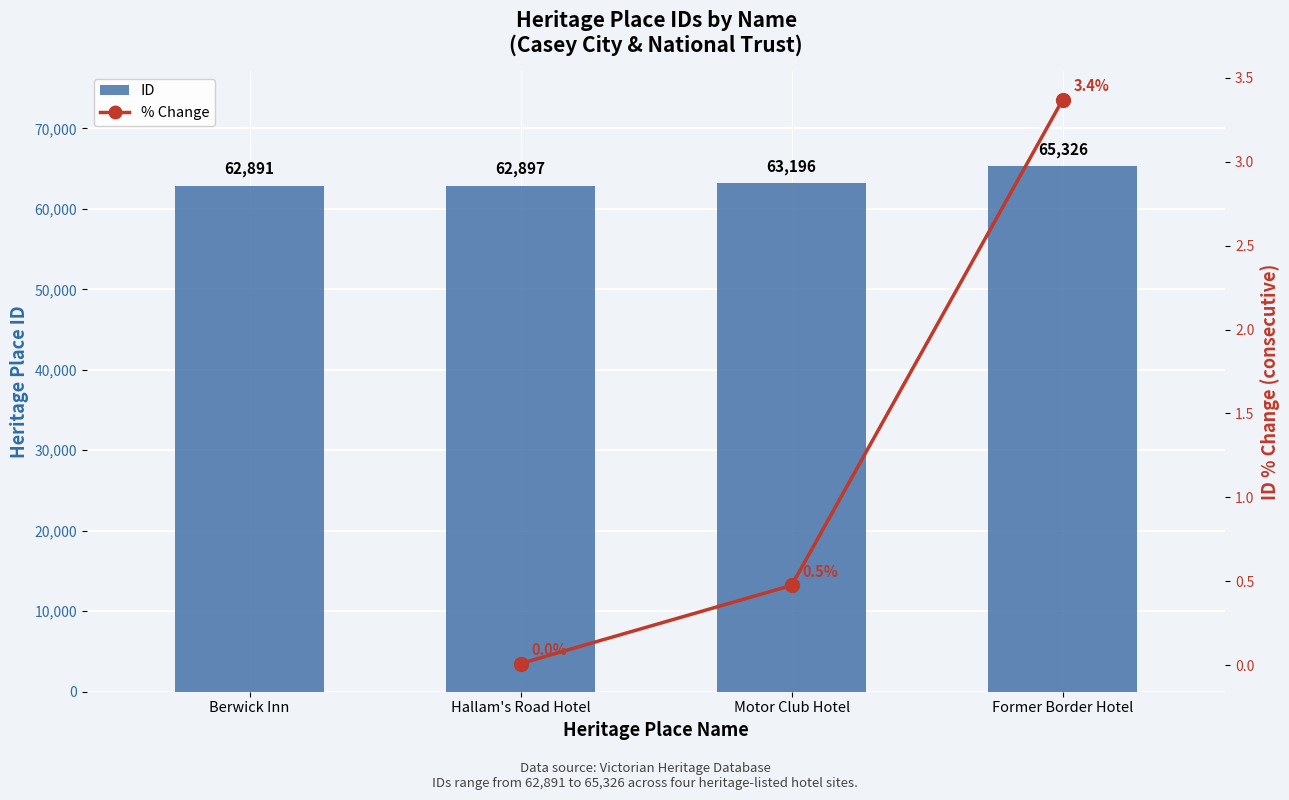

Which has a higher value, Former Border Hotel or Motor Club Hotel?

Former Border Hotel